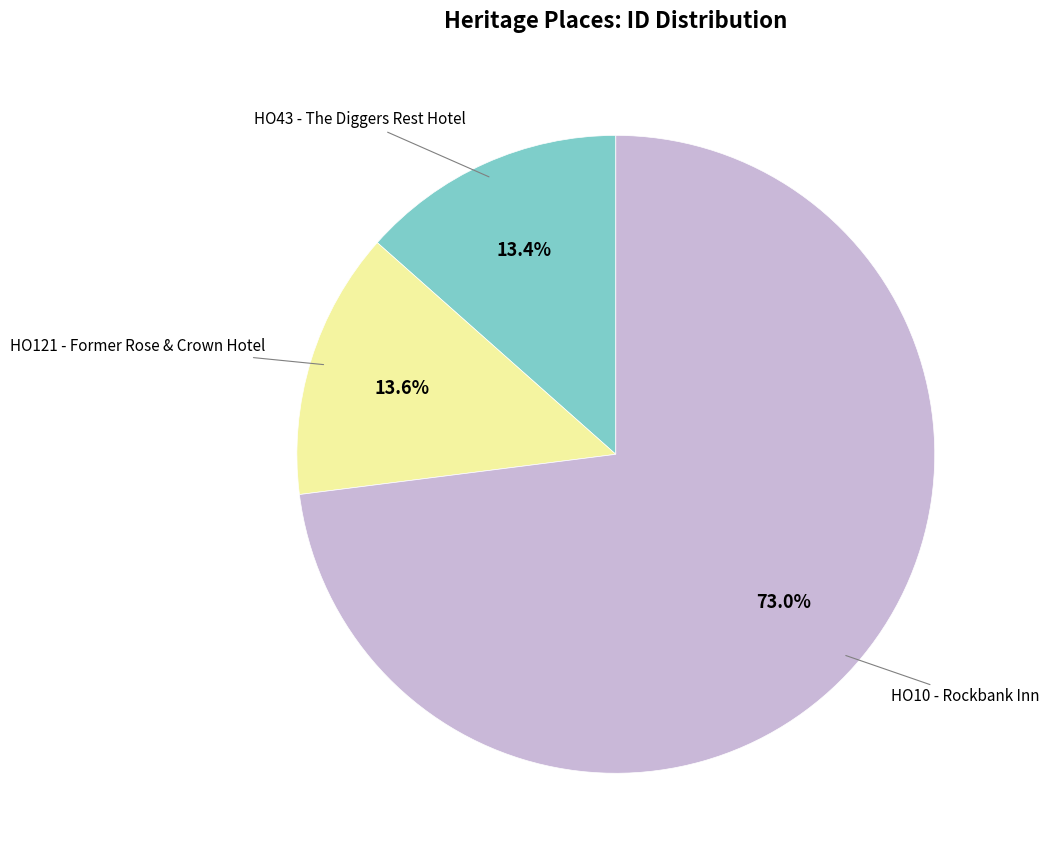

Is there any slice that represents more than half of the pie?

Yes